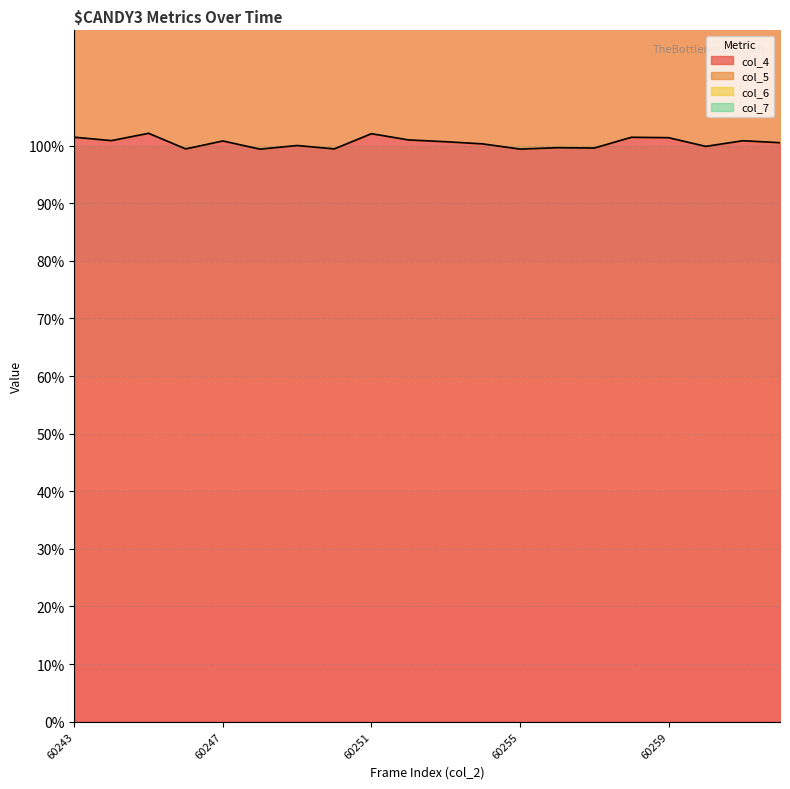

True or false: col_7 and col_6 cross at least once.

False